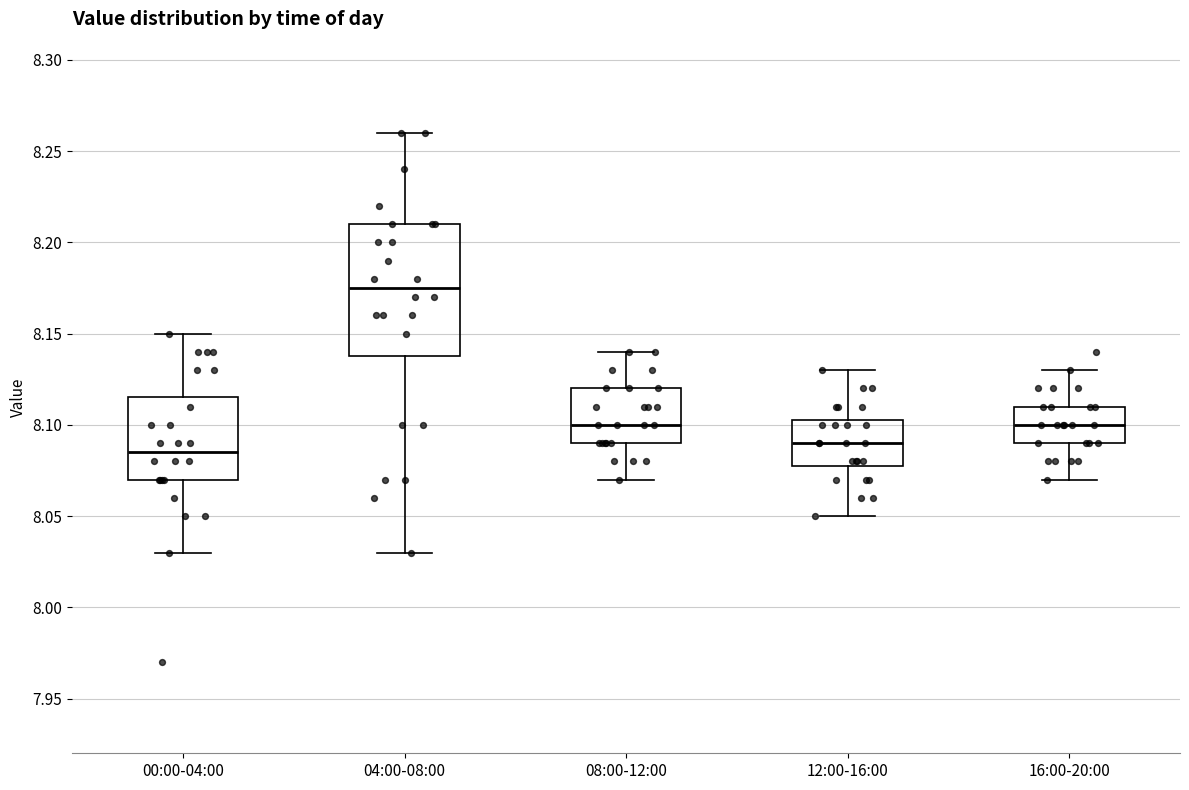

Reading left to right, transcribe this box plot: for each box, give where its median line is, the range the box spans, and where its two whiskers end, as read against the y-axis. The values are not printed on the chart, so give them approximately, as read against the axis.

00:00-04:00: median 8.085, box 8.070 to 8.115, whiskers 8.030 to 8.150
04:00-08:00: median 8.175, box 8.140 to 8.210, whiskers 8.030 to 8.260
08:00-12:00: median 8.100, box 8.090 to 8.120, whiskers 8.070 to 8.140
12:00-16:00: median 8.090, box 8.080 to 8.105, whiskers 8.050 to 8.130
16:00-20:00: median 8.100, box 8.090 to 8.110, whiskers 8.070 to 8.130